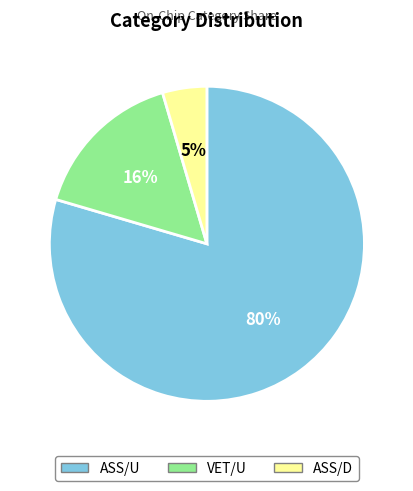

Is it true that ASS/U is 80% of the pie?

True